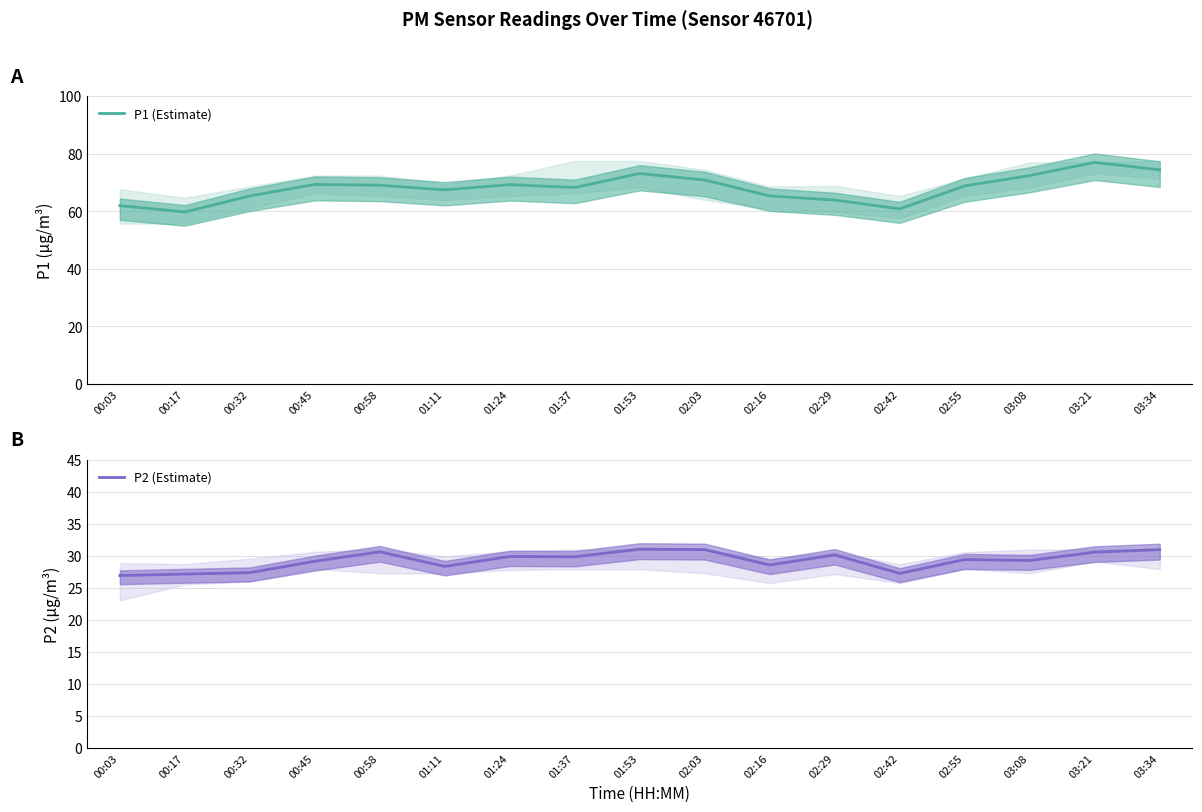

True or false: P1 (Estimate) has a value of 69.2 at 01:24.

True